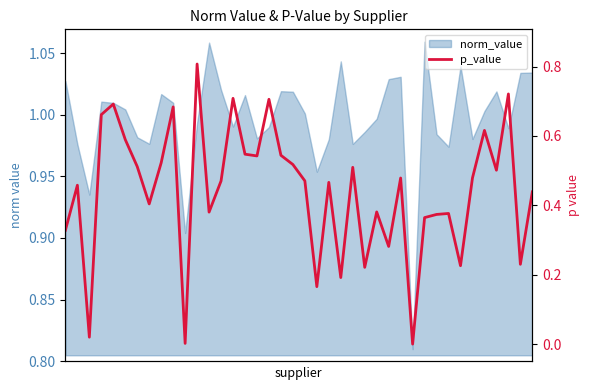

Reading right to left, what are all the values shown in this chart?

0.4	0.2	0.7	0.5	0.6	0.5	0.2	0.4	0.4	0.4	0.0	0.5	0.3	0.4	0.2	0.5	0.2	0.5	0.2	0.5	0.5	0.5	0.7	0.5	0.5	0.7	0.5	0.4	0.8	0.0	0.7	0.5	0.4	0.5	0.6	0.7	0.7	0.0	0.5	0.3